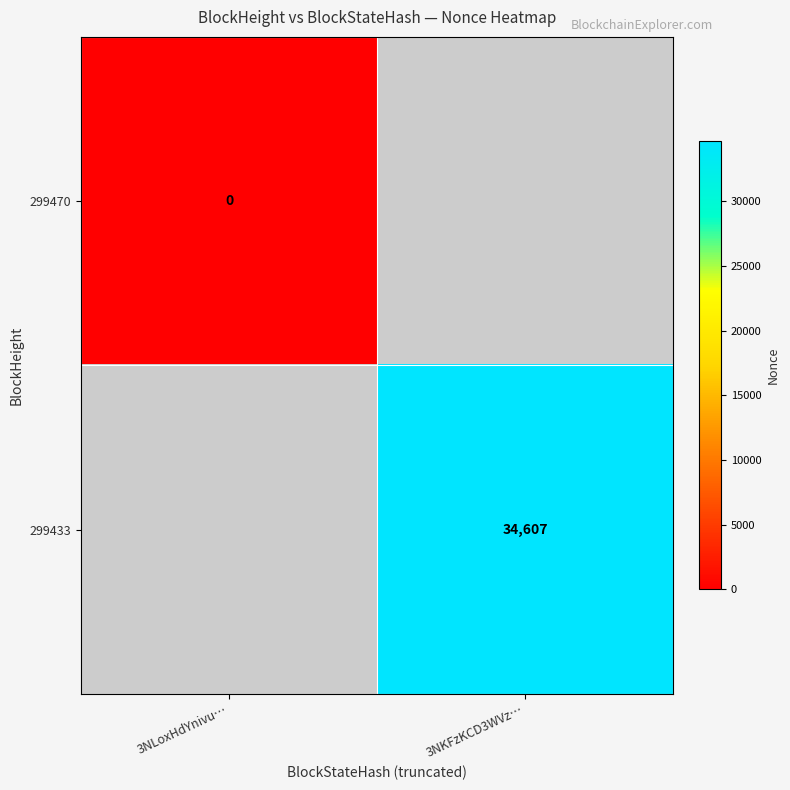

Is it true that 299433 equals 58304 at 3NKFzKCD3WVz…?

False